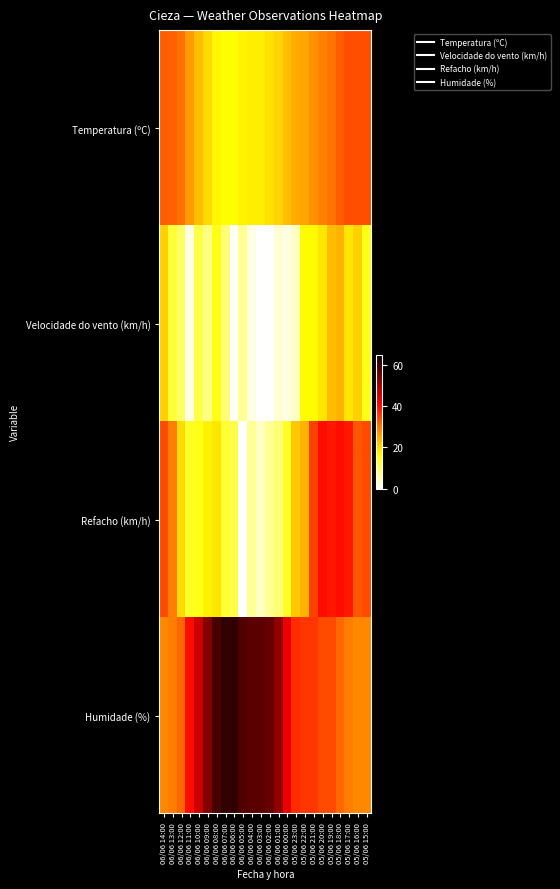

Reading left to right, extract all data points from this chart.

Temperatura (ºC): 06/06 14:00=32.0	06/06 13:00=31.8	06/06 12:00=30.4	06/06 11:00=26.3	06/06 10:00=23.1	06/06 09:00=20.2	06/06 08:00=17.3	06/06 07:00=16.7	06/06 06:00=16.7	06/06 05:00=17.6	06/06 04:00=18.2	06/06 03:00=18.1	06/06 02:00=19.5	06/06 01:00=20.8	06/06 00:00=22.6	05/06 23:00=24.4	05/06 22:00=25.3	05/06 21:00=27.2	05/06 20:00=28.8	05/06 19:00=30.2	05/06 18:00=32.0	05/06 17:00=33.6	05/06 16:00=33.6	05/06 15:00=33.6
Velocidade do vento (km/h): 06/06 14:00=21.0	06/06 13:00=13.0	06/06 12:00=10.0	06/06 11:00=2.0	06/06 10:00=12.0	06/06 09:00=8.0	06/06 08:00=15.0	06/06 07:00=9.0	06/06 06:00=0.0	06/06 05:00=7.0	06/06 04:00=2.0	06/06 03:00=0.0	06/06 02:00=0.0	06/06 01:00=3.0	06/06 00:00=2.0	05/06 23:00=4.0	05/06 22:00=17.0	05/06 21:00=17.0	05/06 20:00=19.0	05/06 19:00=23.0	05/06 18:00=24.0	05/06 17:00=19.0	05/06 16:00=21.0	05/06 15:00=15.0
Refacho (km/h): 06/06 14:00=34.0	06/06 13:00=29.0	06/06 12:00=20.0	06/06 11:00=14.0	06/06 10:00=15.0	06/06 09:00=18.0	06/06 08:00=19.0	06/06 07:00=13.0	06/06 06:00=12.0	06/06 05:00=0.0	06/06 04:00=7.0	06/06 03:00=4.0	06/06 02:00=7.0	06/06 01:00=9.0	06/06 00:00=14.0	05/06 23:00=22.0	05/06 22:00=24.0	05/06 21:00=35.0	05/06 20:00=40.0	05/06 19:00=39.0	05/06 18:00=40.0	05/06 17:00=39.0	05/06 16:00=33.0	05/06 15:00=34.0
Humidade (%): 06/06 14:00=28.0	06/06 13:00=29.0	06/06 12:00=31.0	06/06 11:00=40.0	06/06 10:00=46.0	06/06 09:00=53.0	06/06 08:00=59.0	06/06 07:00=61.0	06/06 06:00=61.0	06/06 05:00=58.0	06/06 04:00=57.0	06/06 03:00=57.0	06/06 02:00=56.0	06/06 01:00=52.0	06/06 00:00=43.0	05/06 23:00=37.0	05/06 22:00=36.0	05/06 21:00=36.0	05/06 20:00=34.0	05/06 19:00=34.0	05/06 18:00=31.0	05/06 17:00=29.0	05/06 16:00=28.0	05/06 15:00=28.0